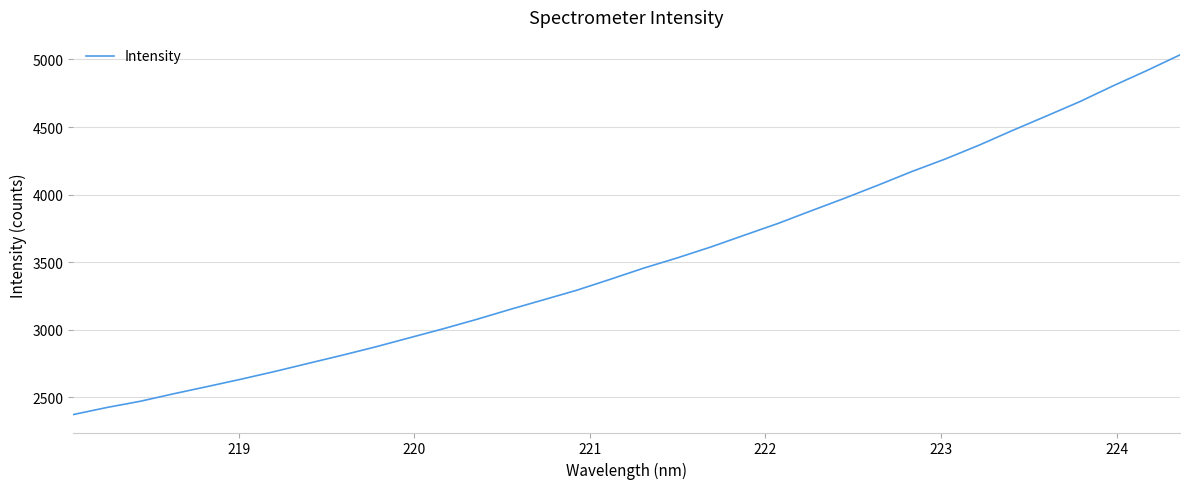

What is the greatest value displayed?

5034.2